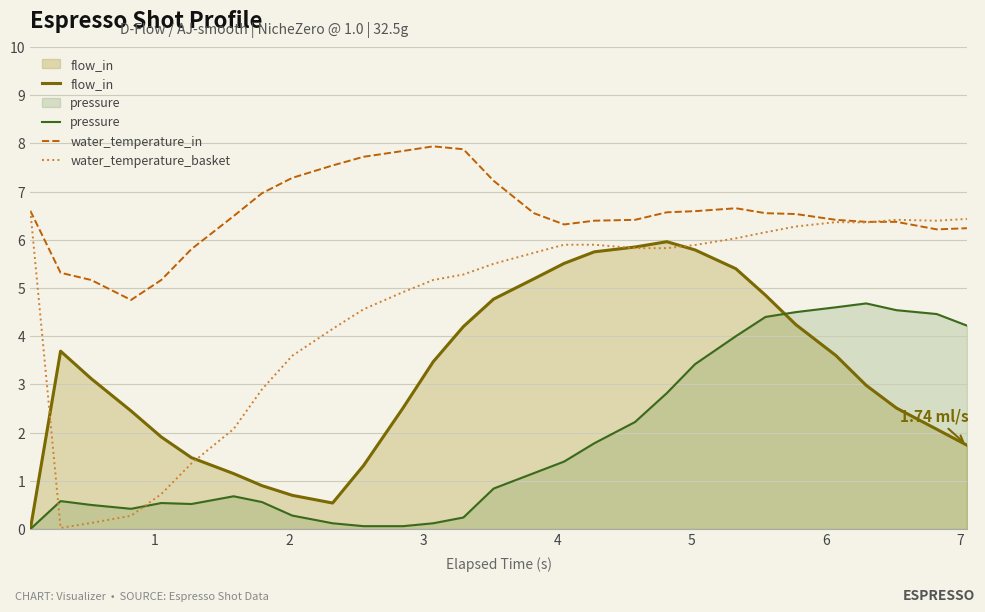

Which series has the largest total across all categories?

water_temperature_in